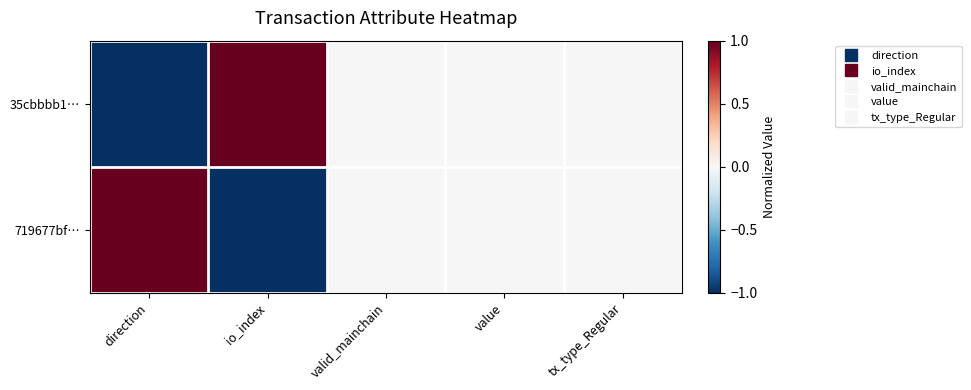

Between io_index and value, which series saw the biggest shift?

35cbbbb1…